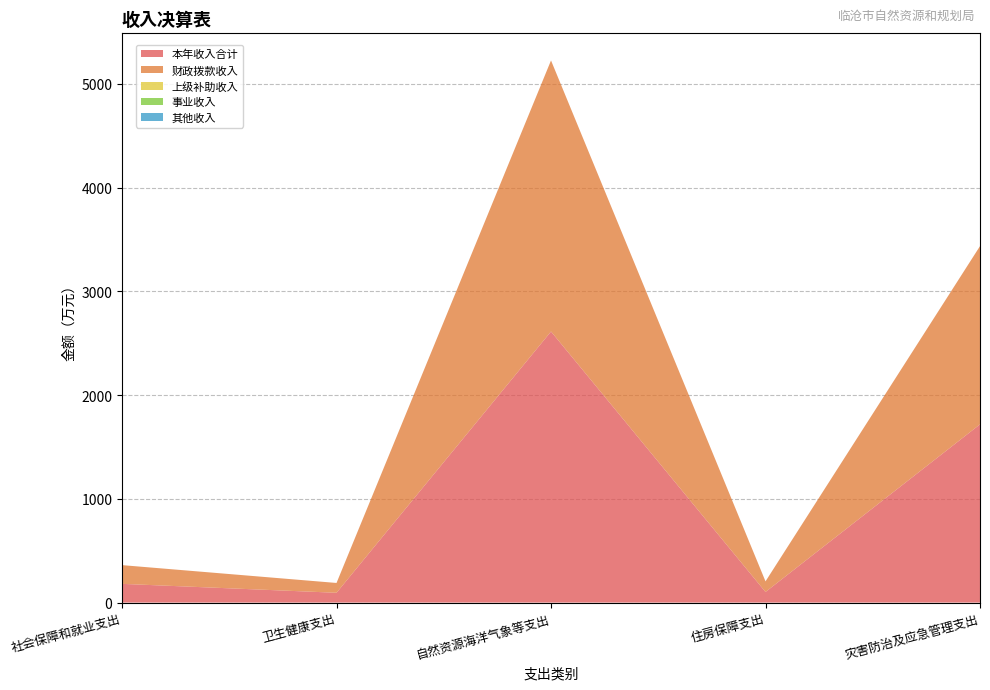

Reading right to left, what are all the values shown in this chart?

本年收入合计: 1717.8	102.2	2612.8	94.5	180.5
财政拨款收入: 1717.8	102.2	2612.8	94.5	180.5
上级补助收入: 0.0	0.0	0.0	0.0	0.0
事业收入: 0.0	0.0	0.0	0.0	0.0
其他收入: 0.0	0.0	0.0	0.0	0.0